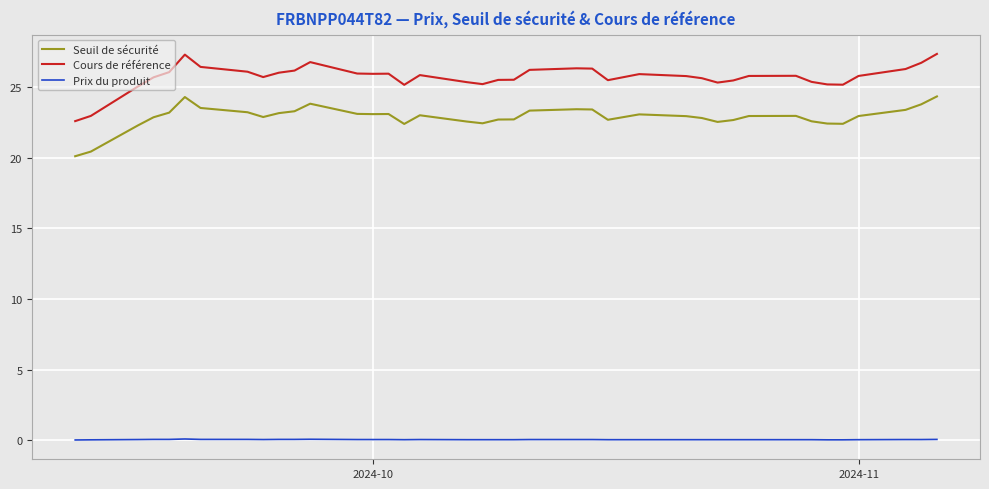

True or false: Prix du produit and Cours de référence intersect in this chart.

False